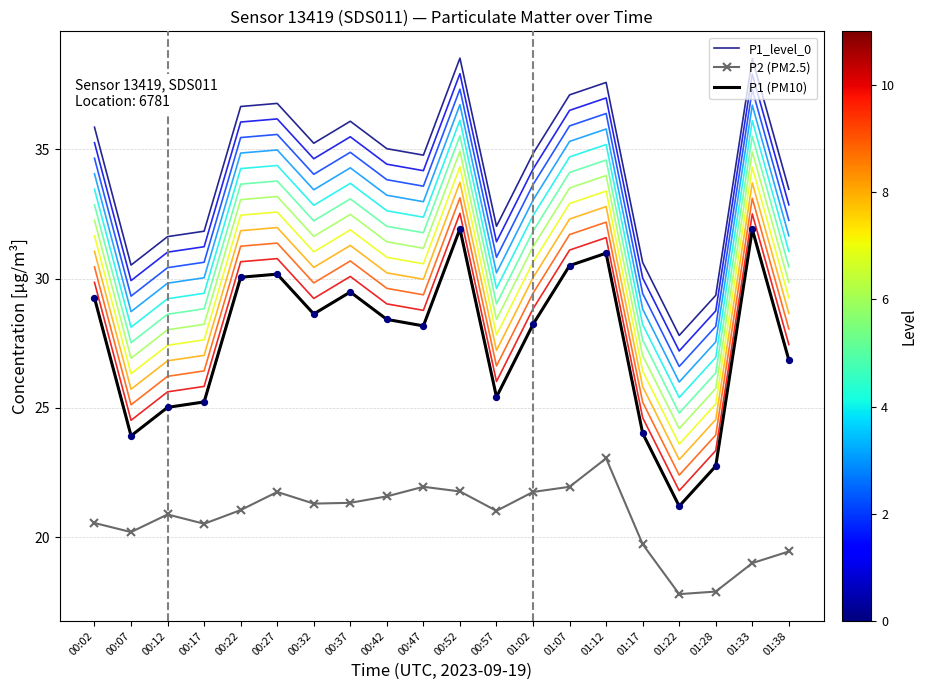

Which series contains the lowest Y value?

P2 (PM2.5)